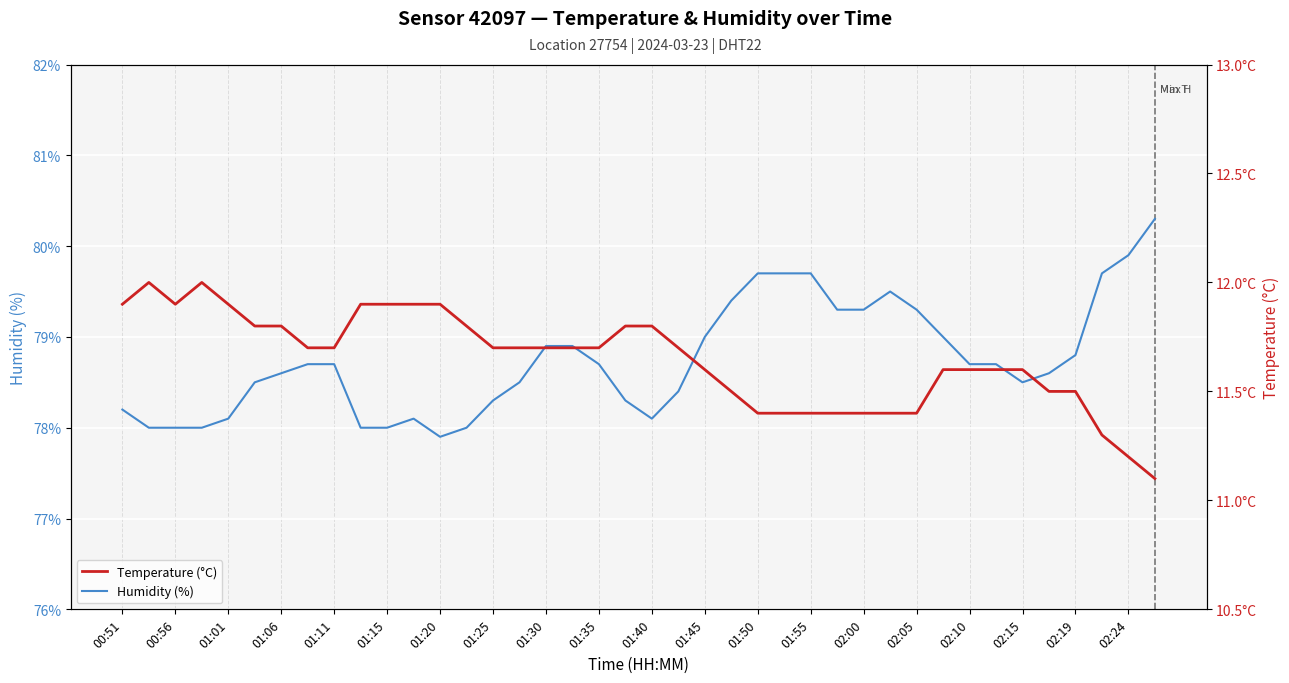

What is the value of the Temperature (°C) point at the 38th from the left?

11.3